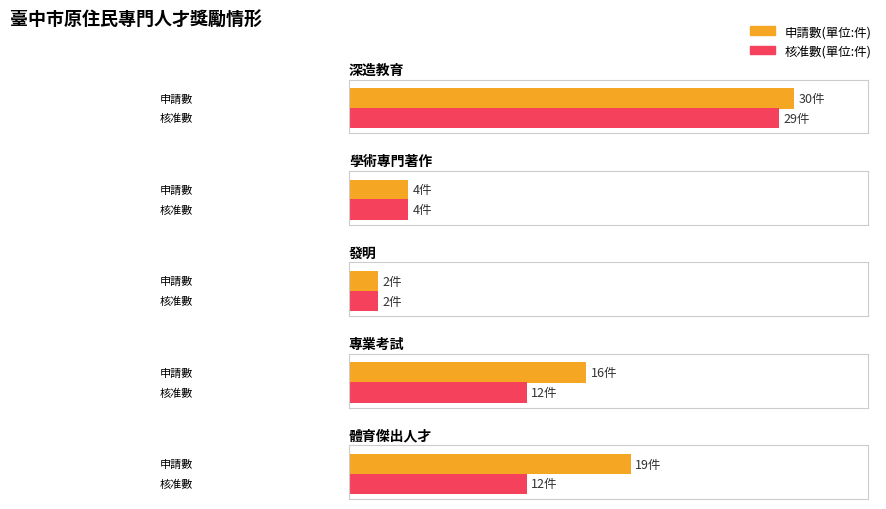

Rank the series by their average value, from highest to lowest.

申請數(單位:件), 核准數(單位:件)